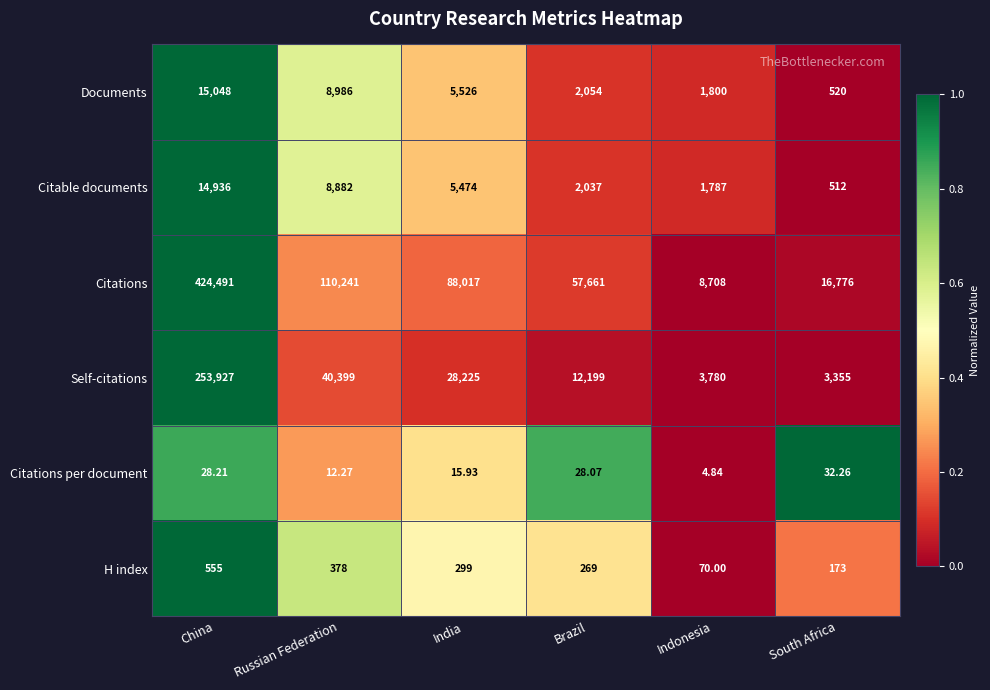

What is the difference between the highest and lowest values at Indonesia?

8703.2